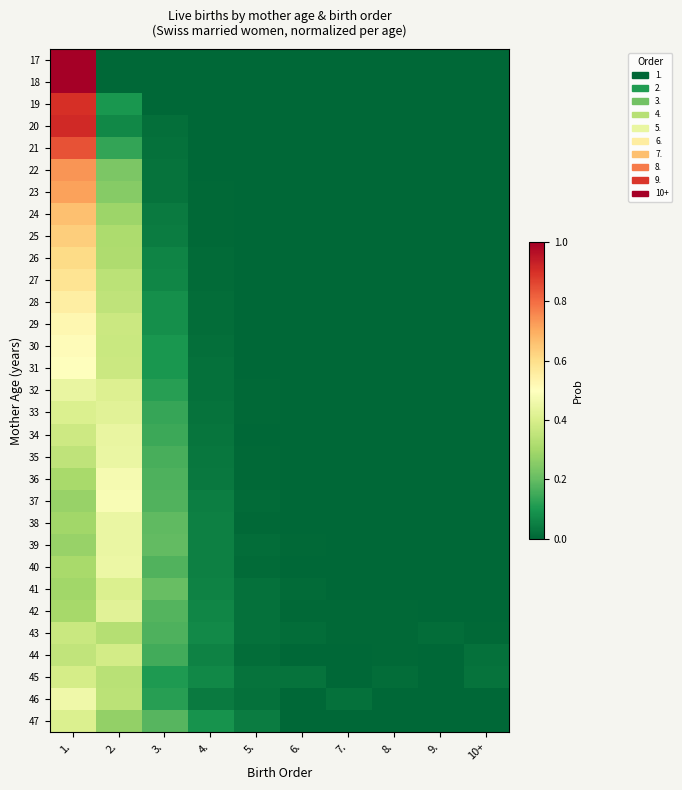

Reading left to right, what are all the values shown in this chart?

17: 1.=1.0	2.=0.0	3.=0.0	4.=0.0	5.=0.0	6.=0.0	7.=0.0	8.=0.0	9.=0.0	10+=0.0
18: 1.=1.0	2.=0.0	3.=0.0	4.=0.0	5.=0.0	6.=0.0	7.=0.0	8.=0.0	9.=0.0	10+=0.0
19: 1.=0.9	2.=0.1	3.=0.0	4.=0.0	5.=0.0	6.=0.0	7.=0.0	8.=0.0	9.=0.0	10+=0.0
20: 1.=0.9	2.=0.1	3.=0.0	4.=0.0	5.=0.0	6.=0.0	7.=0.0	8.=0.0	9.=0.0	10+=0.0
21: 1.=0.8	2.=0.1	3.=0.0	4.=0.0	5.=0.0	6.=0.0	7.=0.0	8.=0.0	9.=0.0	10+=0.0
22: 1.=0.7	2.=0.2	3.=0.0	4.=0.0	5.=0.0	6.=0.0	7.=0.0	8.=0.0	9.=0.0	10+=0.0
23: 1.=0.7	2.=0.3	3.=0.0	4.=0.0	5.=0.0	6.=0.0	7.=0.0	8.=0.0	9.=0.0	10+=0.0
24: 1.=0.7	2.=0.3	3.=0.0	4.=0.0	5.=0.0	6.=0.0	7.=0.0	8.=0.0	9.=0.0	10+=0.0
25: 1.=0.6	2.=0.3	3.=0.0	4.=0.0	5.=0.0	6.=0.0	7.=0.0	8.=0.0	9.=0.0	10+=0.0
26: 1.=0.6	2.=0.3	3.=0.1	4.=0.0	5.=0.0	6.=0.0	7.=0.0	8.=0.0	9.=0.0	10+=0.0
27: 1.=0.6	2.=0.3	3.=0.1	4.=0.0	5.=0.0	6.=0.0	7.=0.0	8.=0.0	9.=0.0	10+=0.0
28: 1.=0.6	2.=0.4	3.=0.1	4.=0.0	5.=0.0	6.=0.0	7.=0.0	8.=0.0	9.=0.0	10+=0.0
29: 1.=0.5	2.=0.4	3.=0.1	4.=0.0	5.=0.0	6.=0.0	7.=0.0	8.=0.0	9.=0.0	10+=0.0
30: 1.=0.5	2.=0.4	3.=0.1	4.=0.0	5.=0.0	6.=0.0	7.=0.0	8.=0.0	9.=0.0	10+=0.0
31: 1.=0.5	2.=0.4	3.=0.1	4.=0.0	5.=0.0	6.=0.0	7.=0.0	8.=0.0	9.=0.0	10+=0.0
32: 1.=0.4	2.=0.4	3.=0.1	4.=0.0	5.=0.0	6.=0.0	7.=0.0	8.=0.0	9.=0.0	10+=0.0
33: 1.=0.4	2.=0.4	3.=0.1	4.=0.0	5.=0.0	6.=0.0	7.=0.0	8.=0.0	9.=0.0	10+=0.0
34: 1.=0.4	2.=0.4	3.=0.1	4.=0.0	5.=0.0	6.=0.0	7.=0.0	8.=0.0	9.=0.0	10+=0.0
35: 1.=0.3	2.=0.4	3.=0.2	4.=0.0	5.=0.0	6.=0.0	7.=0.0	8.=0.0	9.=0.0	10+=0.0
36: 1.=0.3	2.=0.5	3.=0.2	4.=0.0	5.=0.0	6.=0.0	7.=0.0	8.=0.0	9.=0.0	10+=0.0
37: 1.=0.3	2.=0.5	3.=0.2	4.=0.1	5.=0.0	6.=0.0	7.=0.0	8.=0.0	9.=0.0	10+=0.0
38: 1.=0.3	2.=0.4	3.=0.2	4.=0.1	5.=0.0	6.=0.0	7.=0.0	8.=0.0	9.=0.0	10+=0.0
39: 1.=0.3	2.=0.4	3.=0.2	4.=0.1	5.=0.0	6.=0.0	7.=0.0	8.=0.0	9.=0.0	10+=0.0
40: 1.=0.3	2.=0.5	3.=0.2	4.=0.1	5.=0.0	6.=0.0	7.=0.0	8.=0.0	9.=0.0	10+=0.0
41: 1.=0.3	2.=0.4	3.=0.2	4.=0.1	5.=0.0	6.=0.0	7.=0.0	8.=0.0	9.=0.0	10+=0.0
42: 1.=0.3	2.=0.4	3.=0.2	4.=0.1	5.=0.0	6.=0.0	7.=0.0	8.=0.0	9.=0.0	10+=0.0
43: 1.=0.4	2.=0.3	3.=0.2	4.=0.1	5.=0.0	6.=0.0	7.=0.0	8.=0.0	9.=0.0	10+=0.0
44: 1.=0.4	2.=0.4	3.=0.2	4.=0.1	5.=0.0	6.=0.0	7.=0.0	8.=0.0	9.=0.0	10+=0.0
45: 1.=0.4	2.=0.3	3.=0.1	4.=0.1	5.=0.0	6.=0.0	7.=0.0	8.=0.0	9.=0.0	10+=0.0
46: 1.=0.5	2.=0.3	3.=0.1	4.=0.0	5.=0.0	6.=0.0	7.=0.0	8.=0.0	9.=0.0	10+=0.0
47: 1.=0.4	2.=0.3	3.=0.2	4.=0.1	5.=0.0	6.=0.0	7.=0.0	8.=0.0	9.=0.0	10+=0.0